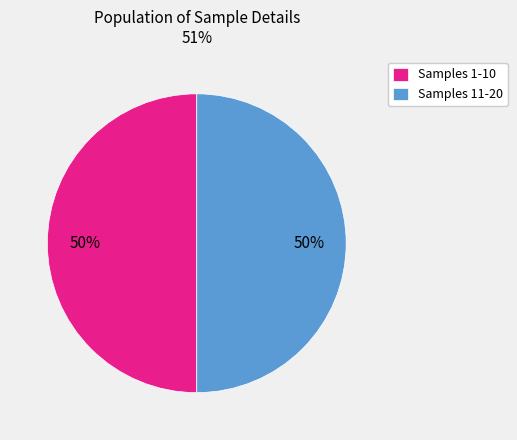

True or false: Samples 1-10 accounts for 50% of the total.

True